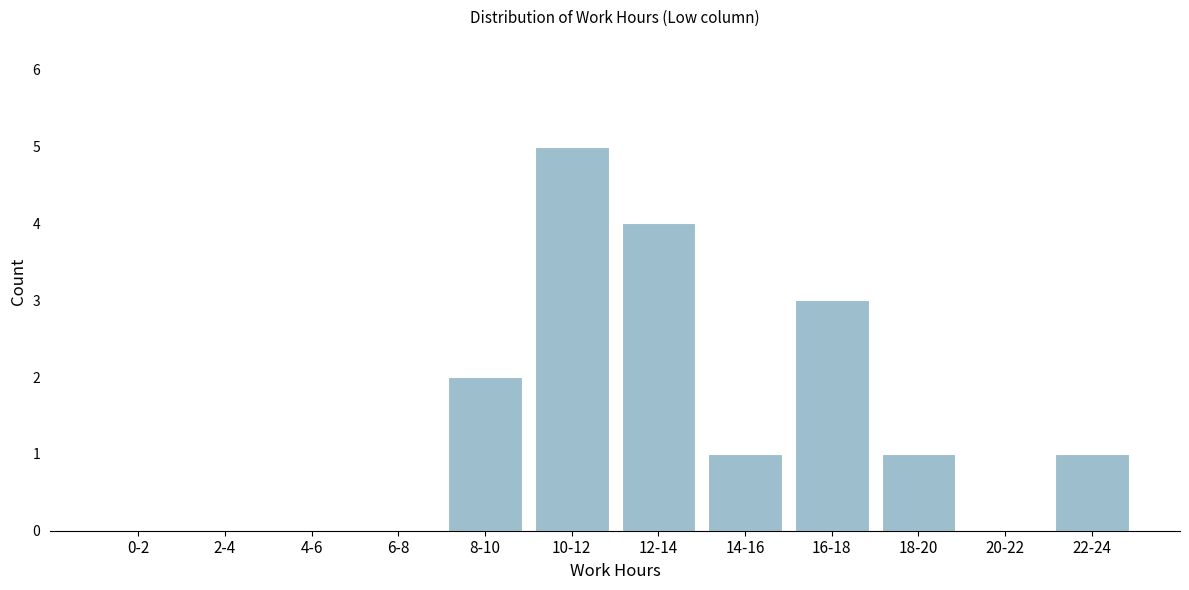

Reading right to left, extract all data points from this chart.

22-24=1	20-22=0	18-20=1	16-18=3	14-16=1	12-14=4	10-12=5	8-10=2	6-8=0	4-6=0	2-4=0	0-2=0